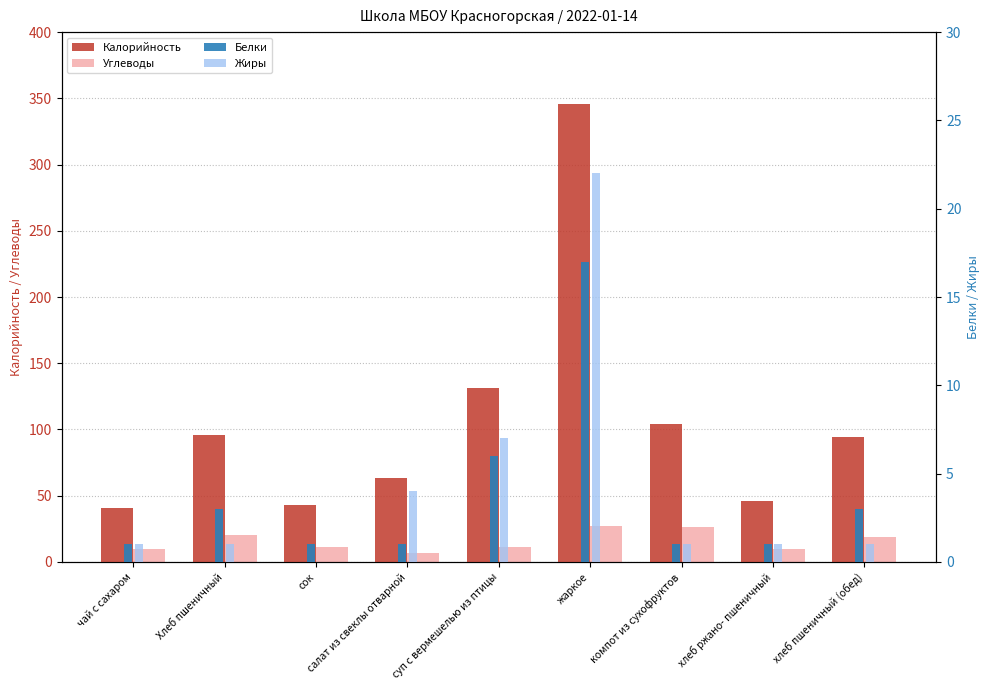

What is the total value across all series at чай с сахаром?

53